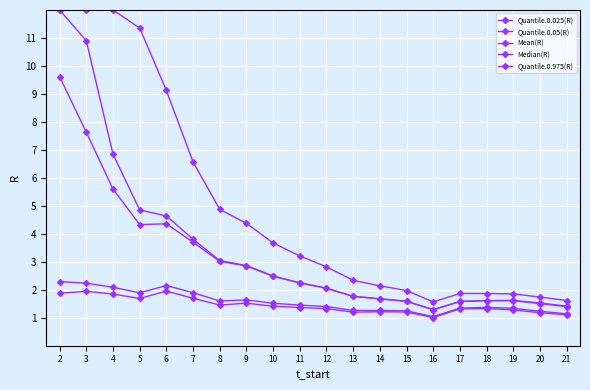

At which category does Mean(R) reach its first local valley?

16